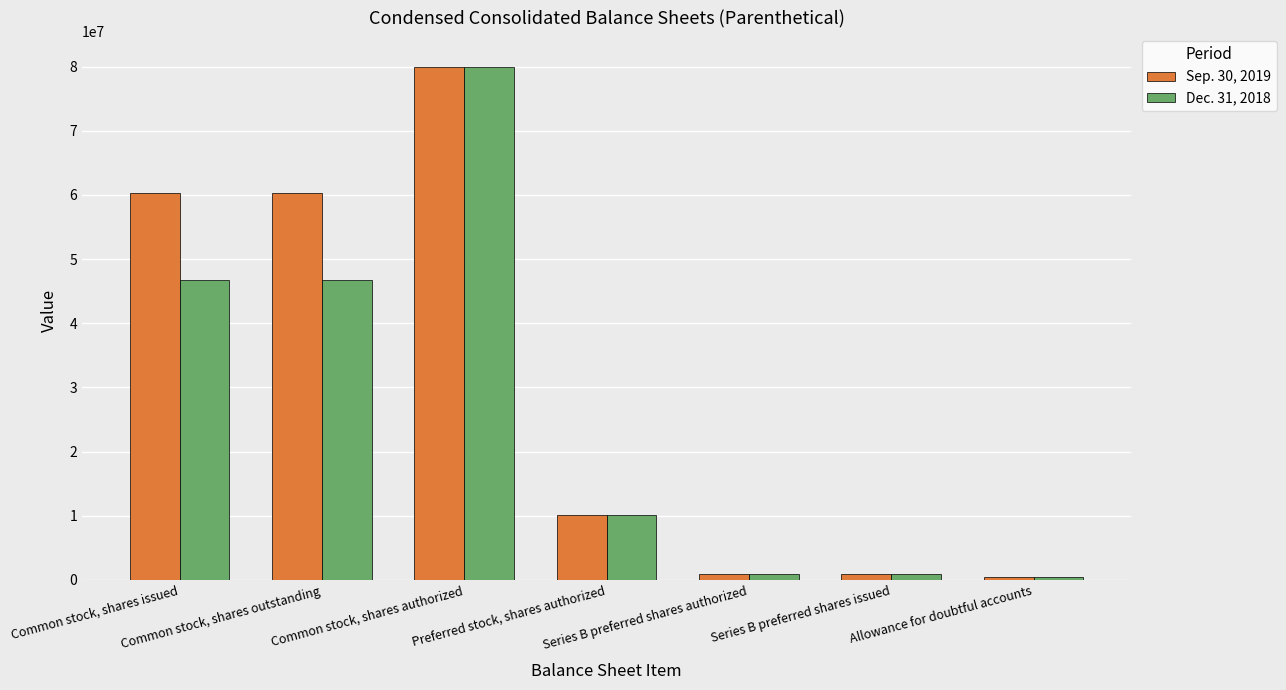

Rank the series by their average value, from highest to lowest.

Sep. 30, 2019, Dec. 31, 2018